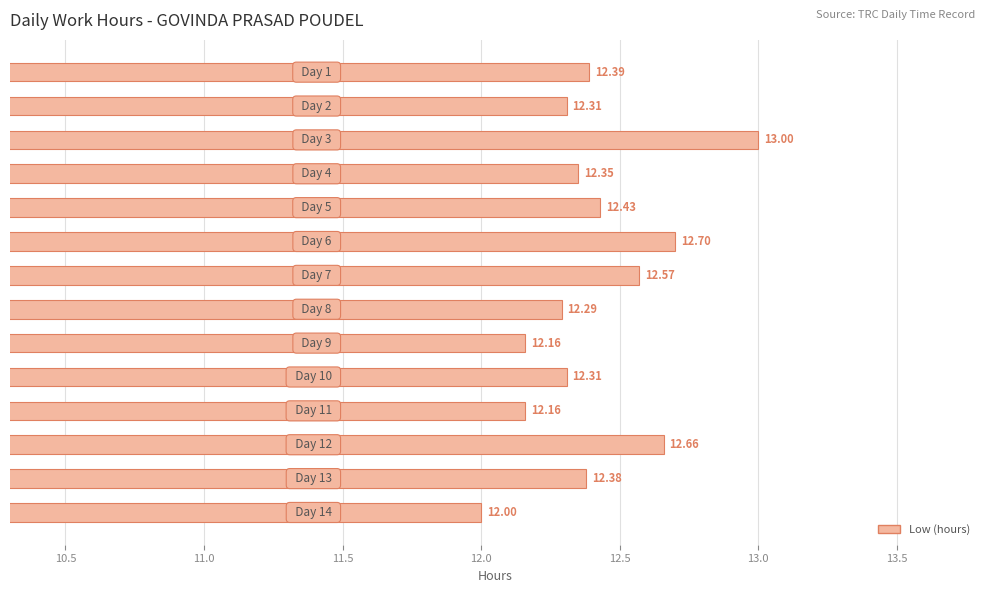

What is the difference between the maximum and second lowest values?

0.8